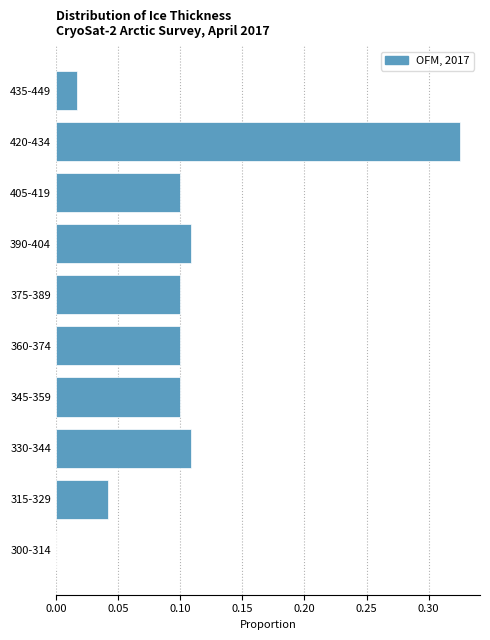

What is the sum of all values?

1.0